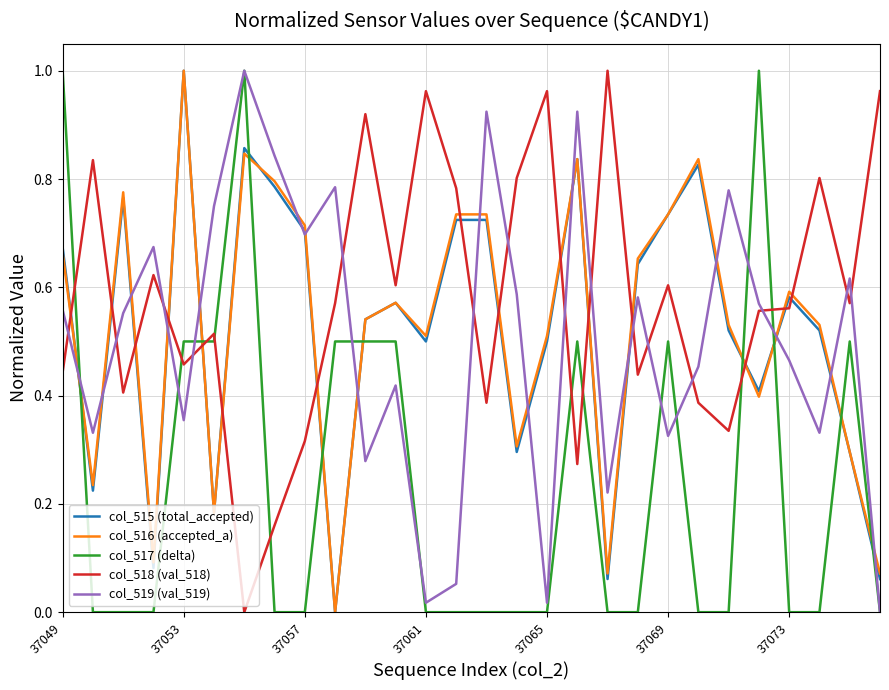

How many lines are shown in the chart?

5